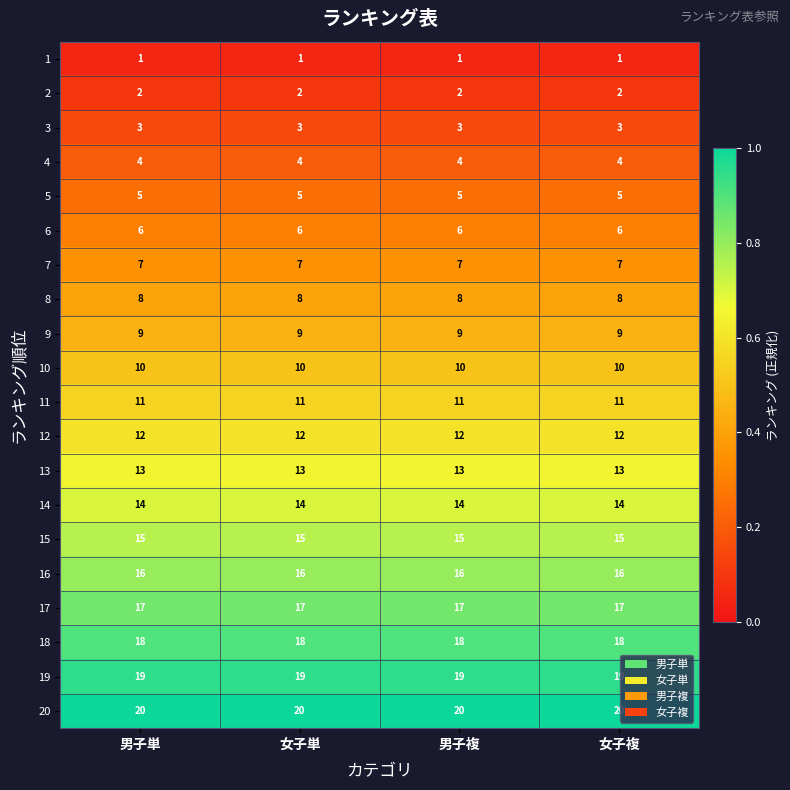

What is the total value across all series at 男子複?

210